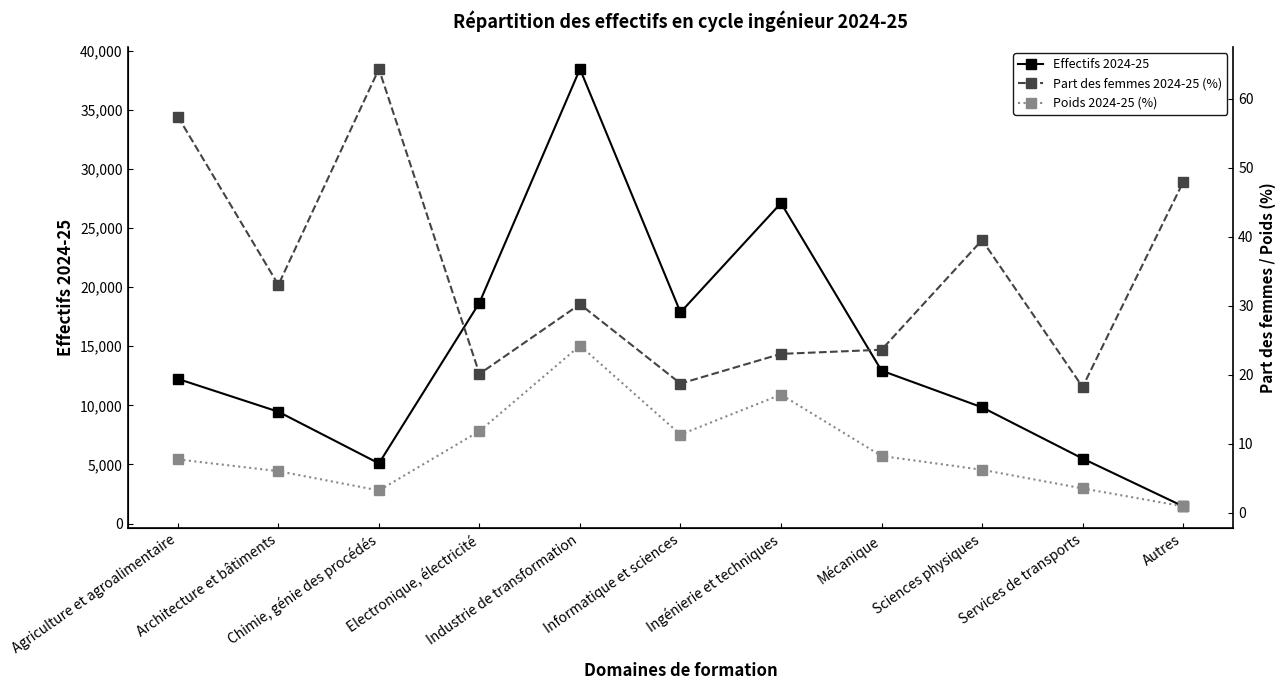

What is the difference between the Part des femmes 2024-25 (%) values at Sciences physiques and Mécanique?

15.9